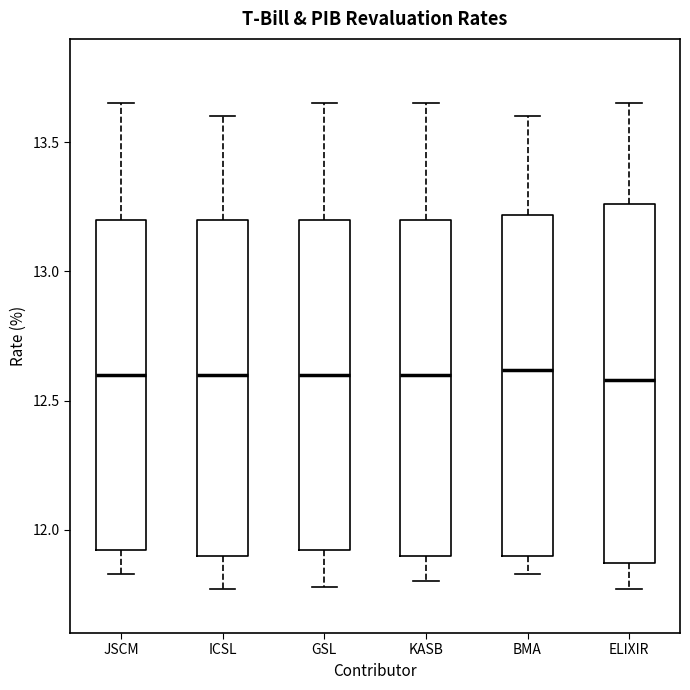

Where is the lower edge of the box for KASB on the y-axis? The values are not printed on the chart, so give them approximately, as read against the axis.

11.90